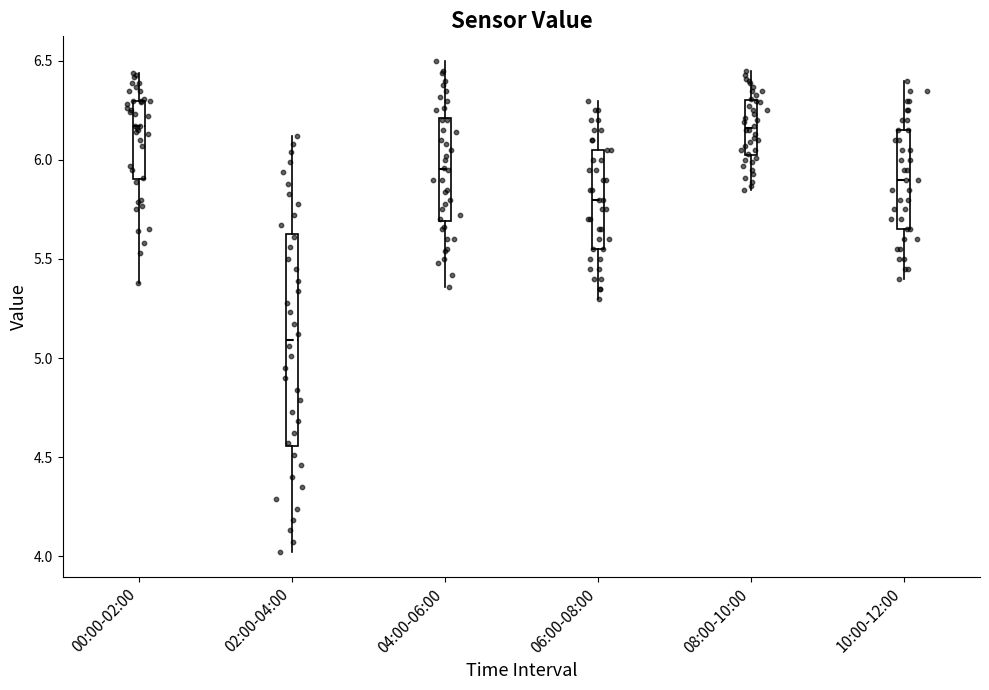

Reading left to right, transcribe this box plot: for each box, give where its median line is, the range the box spans, and where its two whiskers end, as read against the y-axis. The values are not printed on the chart, so give them approximately, as read against the axis.

00:00-02:00: median 6.15, box 5.90 to 6.30, whiskers 5.40 to 6.45
02:00-04:00: median 5.10, box 4.55 to 5.65, whiskers 4.00 to 6.10
04:00-06:00: median 5.95, box 5.70 to 6.20, whiskers 5.35 to 6.50
06:00-08:00: median 5.80, box 5.55 to 6.05, whiskers 5.30 to 6.30
08:00-10:00: median 6.15, box 6.05 to 6.30, whiskers 5.85 to 6.45
10:00-12:00: median 5.90, box 5.65 to 6.15, whiskers 5.40 to 6.40